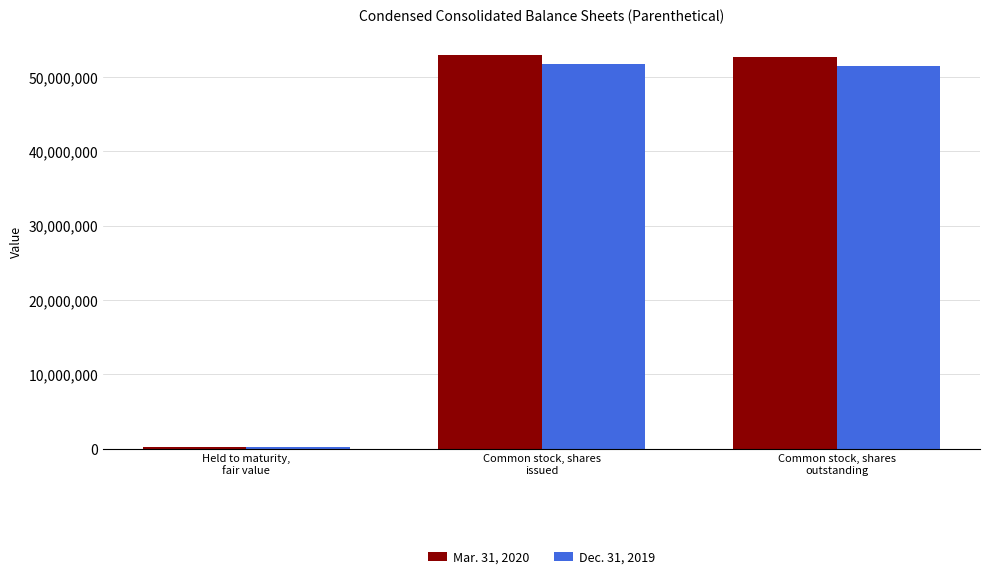

Reading left to right, list all the values displayed in this chart.

Mar. 31, 2020: 261218	53010413	52708726
Dec. 31, 2019: 262213	51760617	51513733